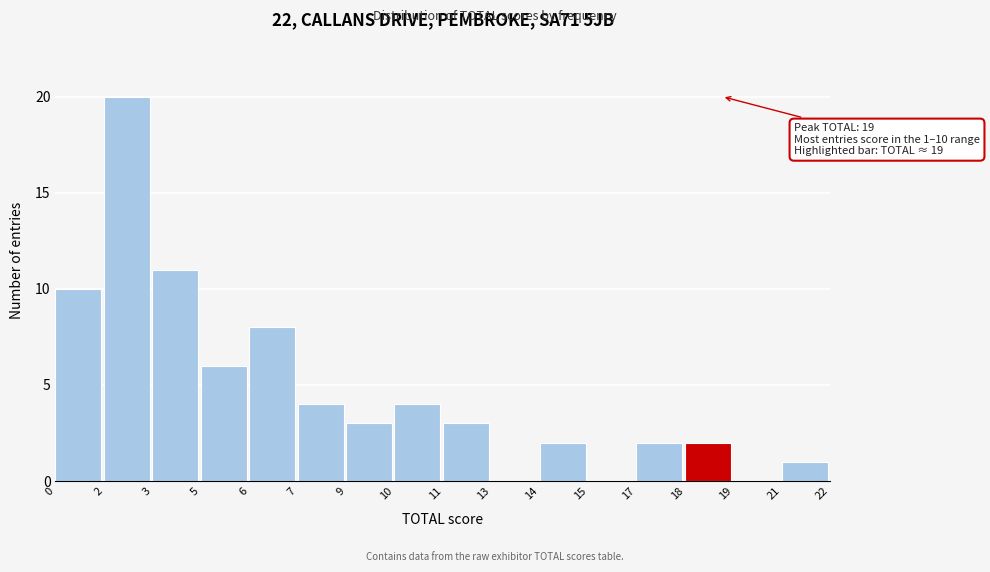

Reading left to right, transcribe all the data shown in this chart.

0=10	2=20	3=11	5=6	6=8	7=4	9=3	10=4	11=3	13=0	14=2	15=0	17=2	18=2	19=0	21=1